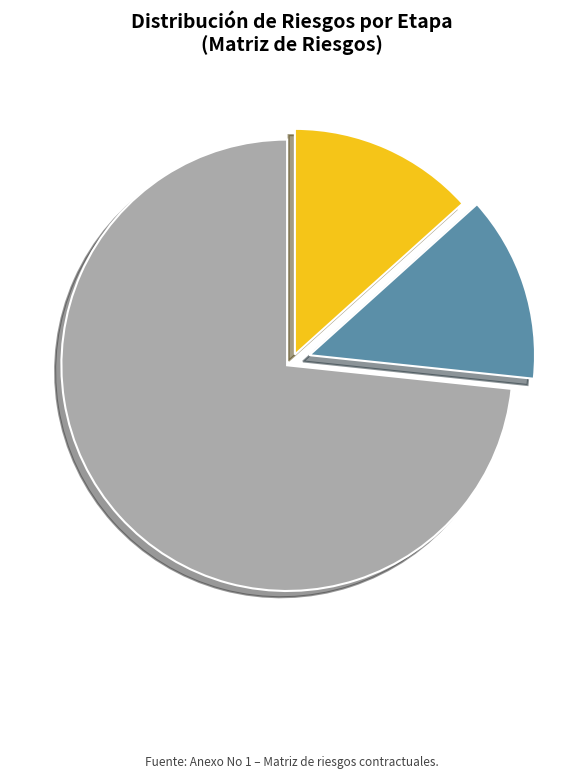

Is it true that General/Específico-Contratación is 1% of the pie?

False